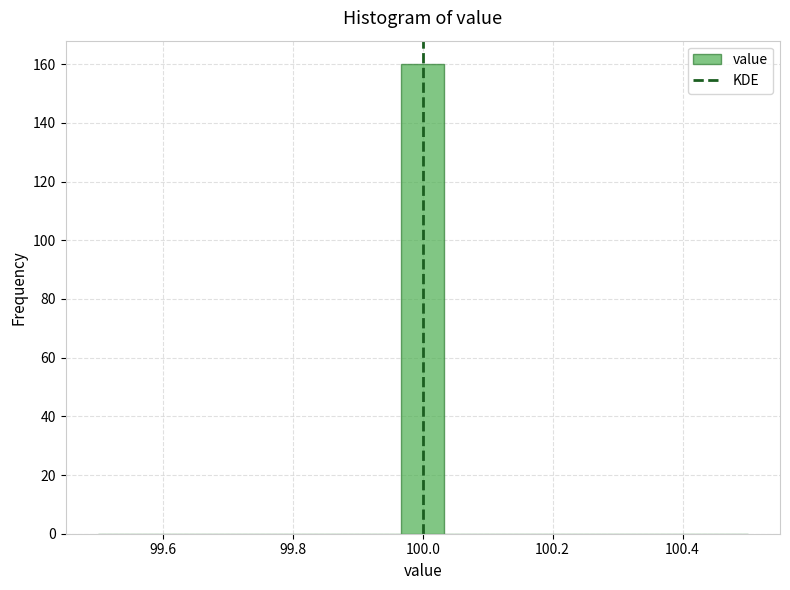

Read against the x-axis, roughly where is the centre of the tallest bar?

100.00